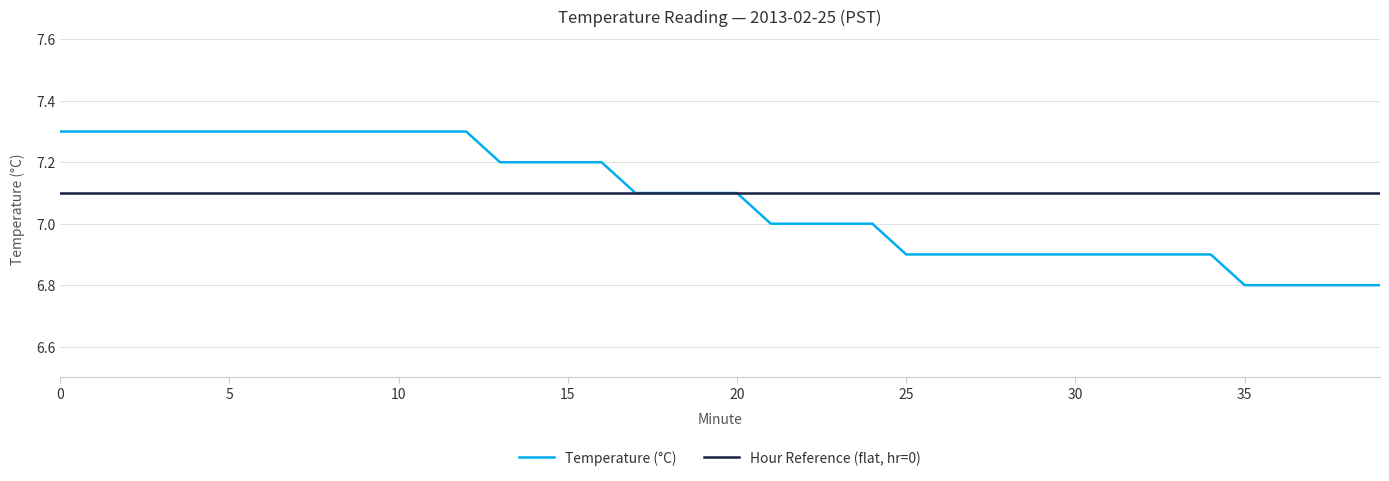

List the series in order of their peak value, lowest first.

Hour Reference (flat, hr=0), Temperature (°C)